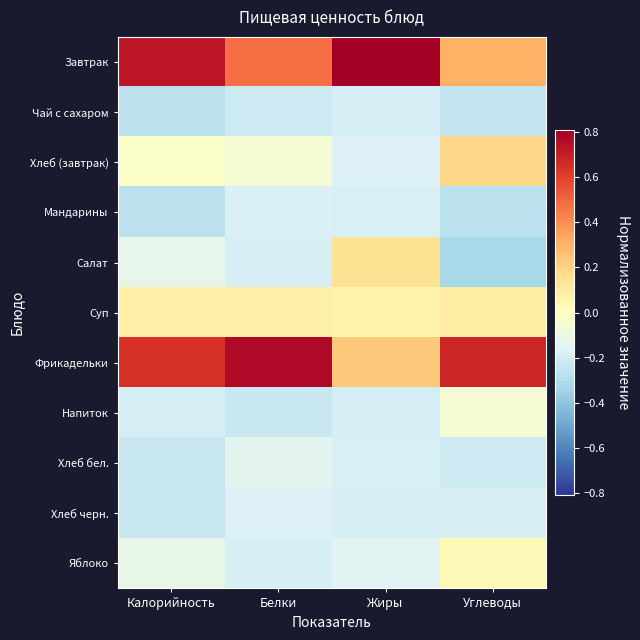

At Углеводы, list the series in order from smallest to largest.

Салат, Мандарины, Чай с сахаром, Хлеб бел., Хлеб черн., Напиток, Яблоко, Суп, Хлеб (завтрак), Завтрак, Фрикадельки